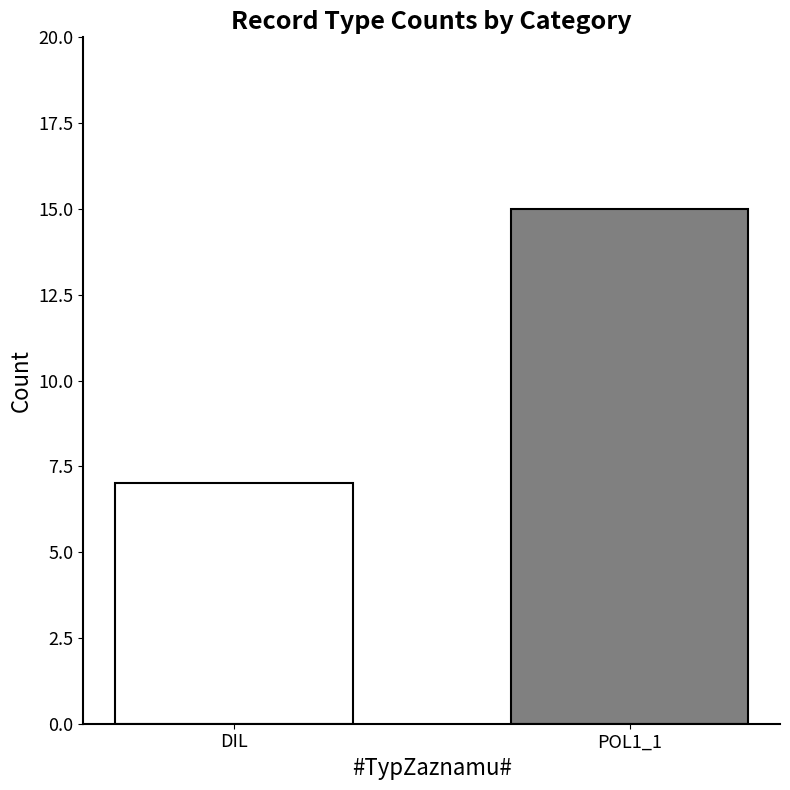

What is the minimum value shown in the chart?

7